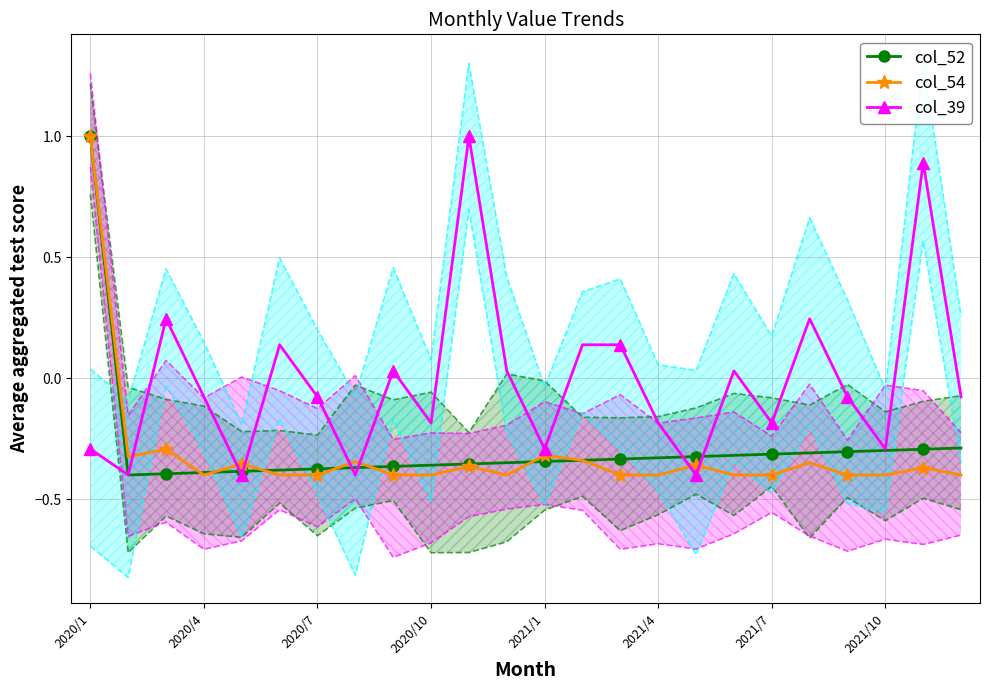

Where is col_52 nearest to the value 0?

23